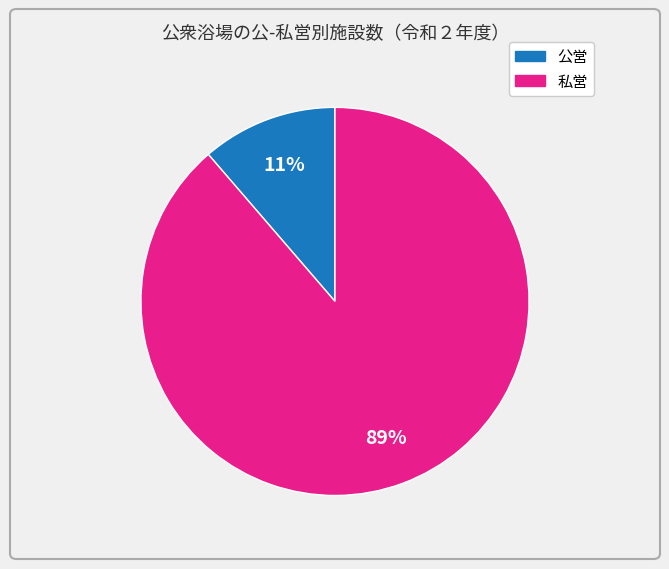

Which category has the biggest portion of the pie?

私営